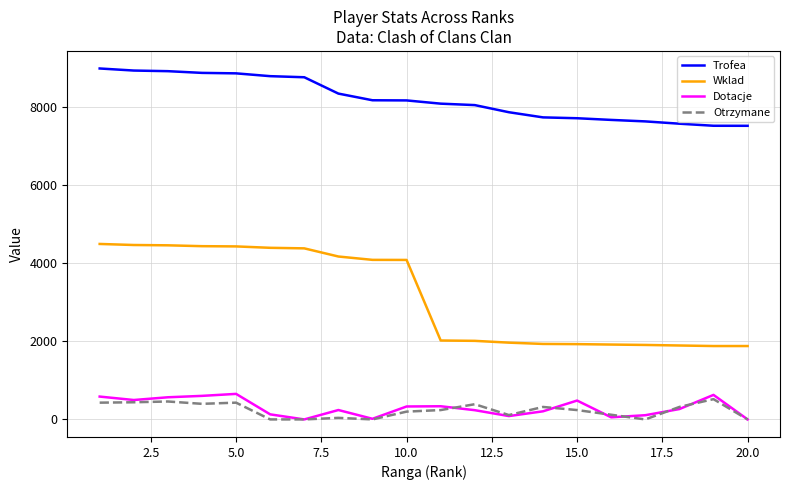

Which series has the largest range (max minus min)?

Wklad